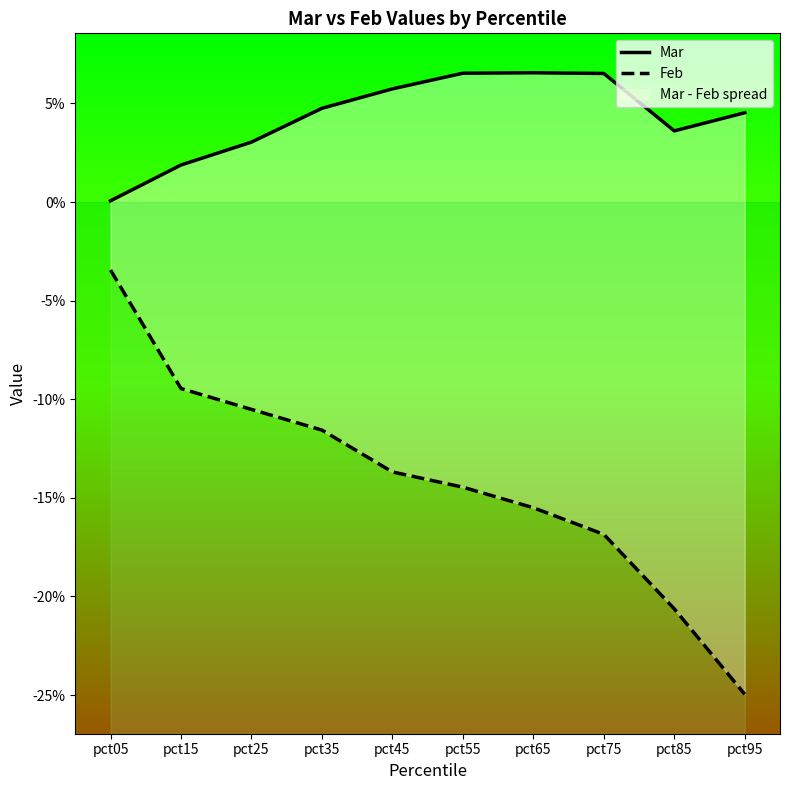

Which series has the widest spread of values?

Feb